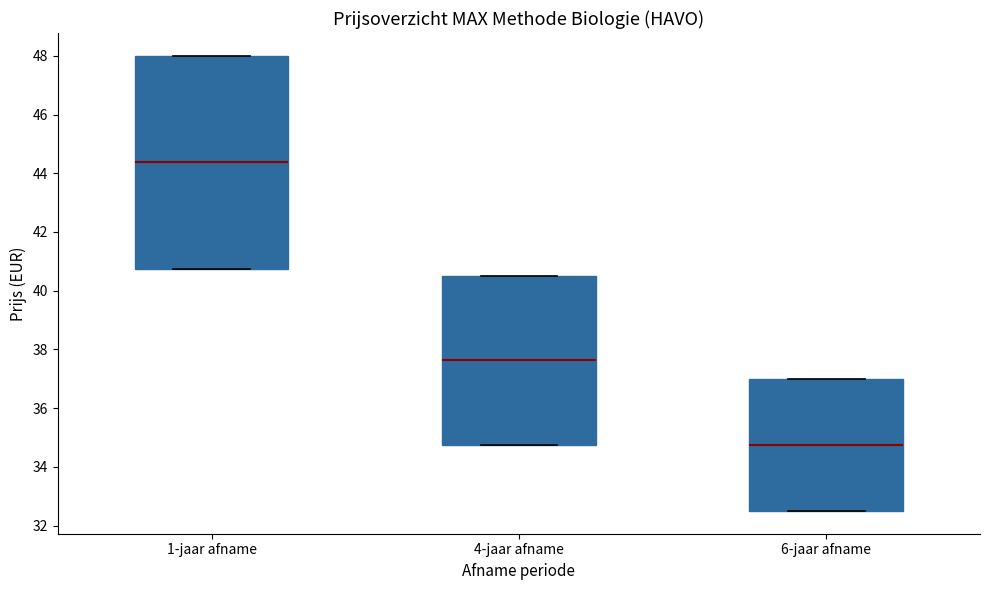

Where is the lower edge of the box for 4-jaar afname on the y-axis? The values are not printed on the chart, so give them approximately, as read against the axis.

34.8